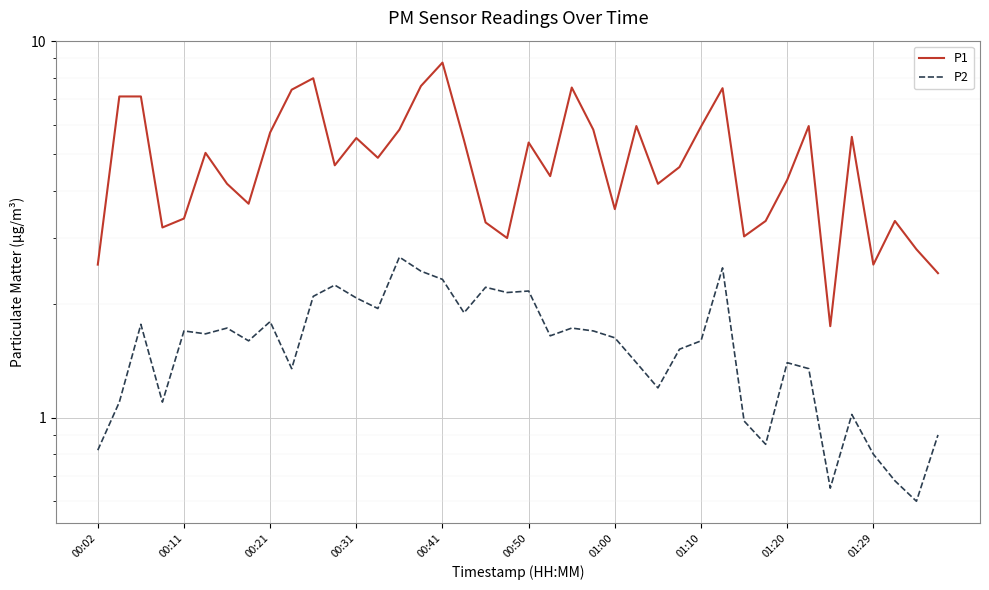

Which series has the widest spread of values?

P1